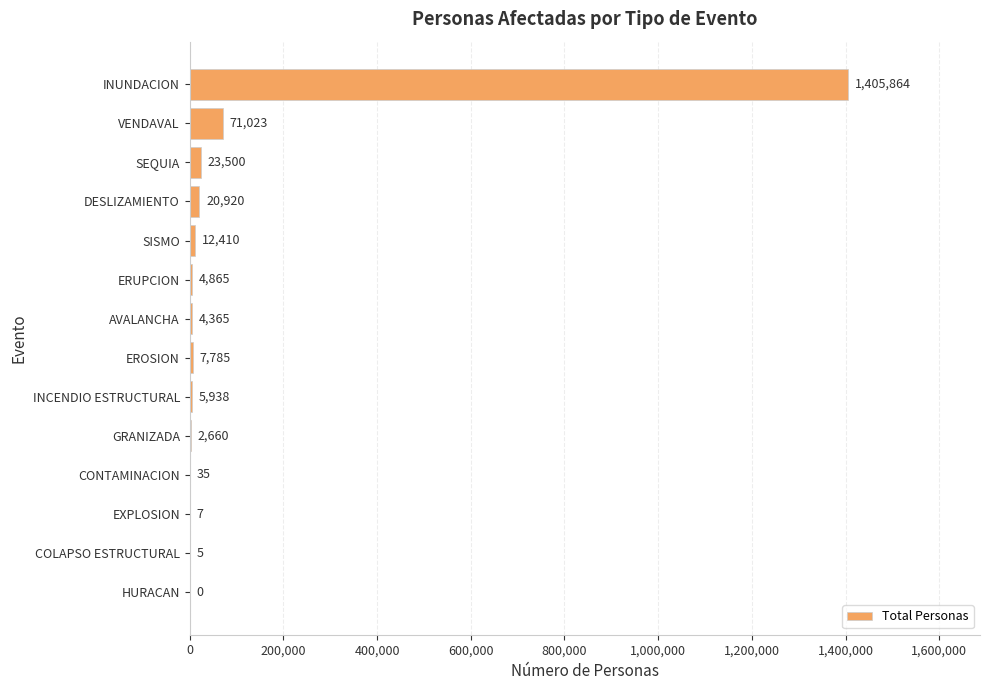

Reading top to bottom, what are all the values shown in this chart?

INUNDACION=1405864	VENDAVAL=71023	SEQUIA=23500	DESLIZAMIENTO=20920	SISMO=12410	ERUPCION=4865	AVALANCHA=4365	EROSION=7785	INCENDIO ESTRUCTURAL=5938	GRANIZADA=2660	CONTAMINACION=35	EXPLOSION=7	COLAPSO ESTRUCTURAL=5	HURACAN=0